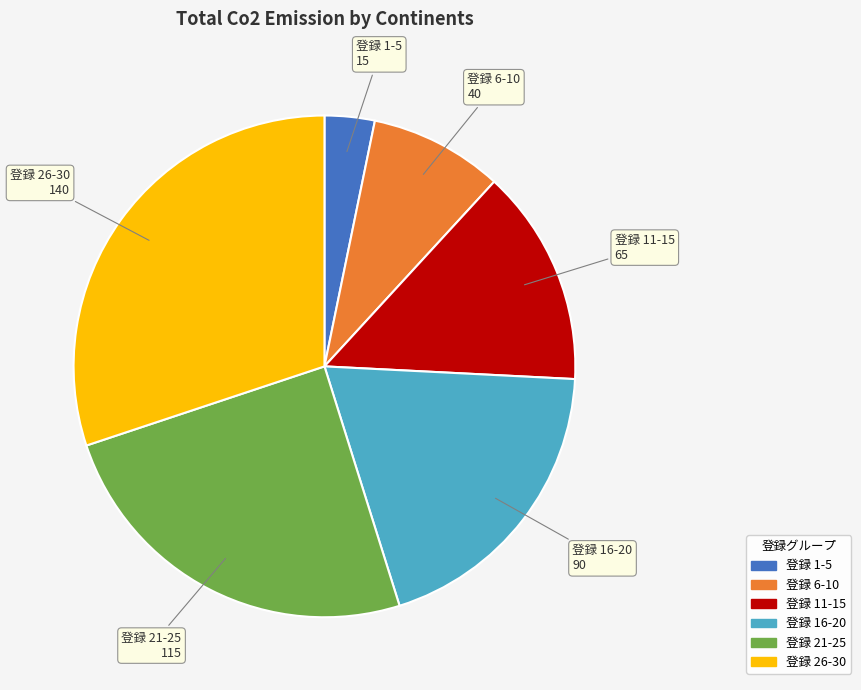

Does any single category account for the majority?

No